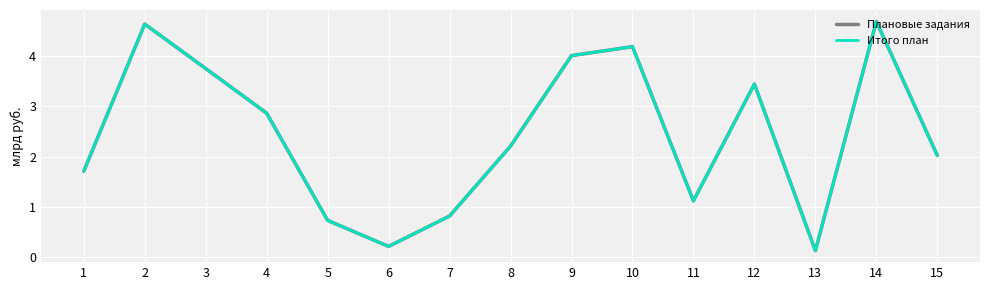

Does the chart have visible grid lines?

Yes